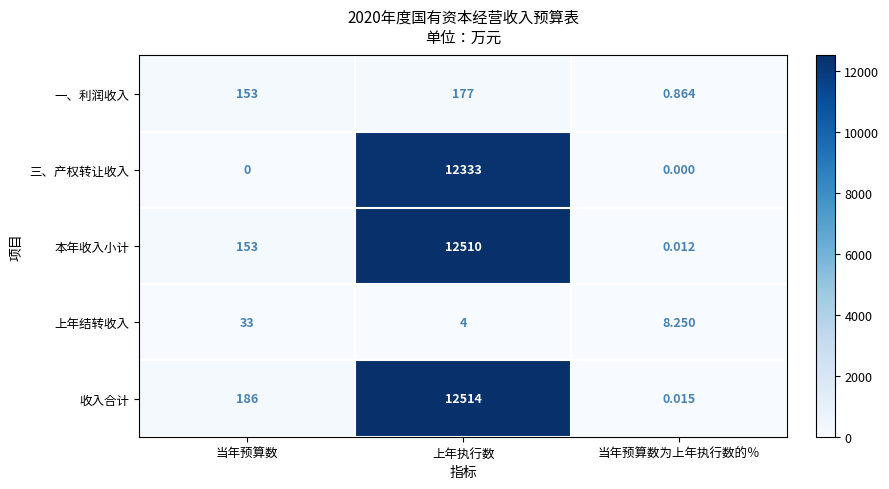

Which category has the highest value in the 上年结转收入 series?

当年预算数